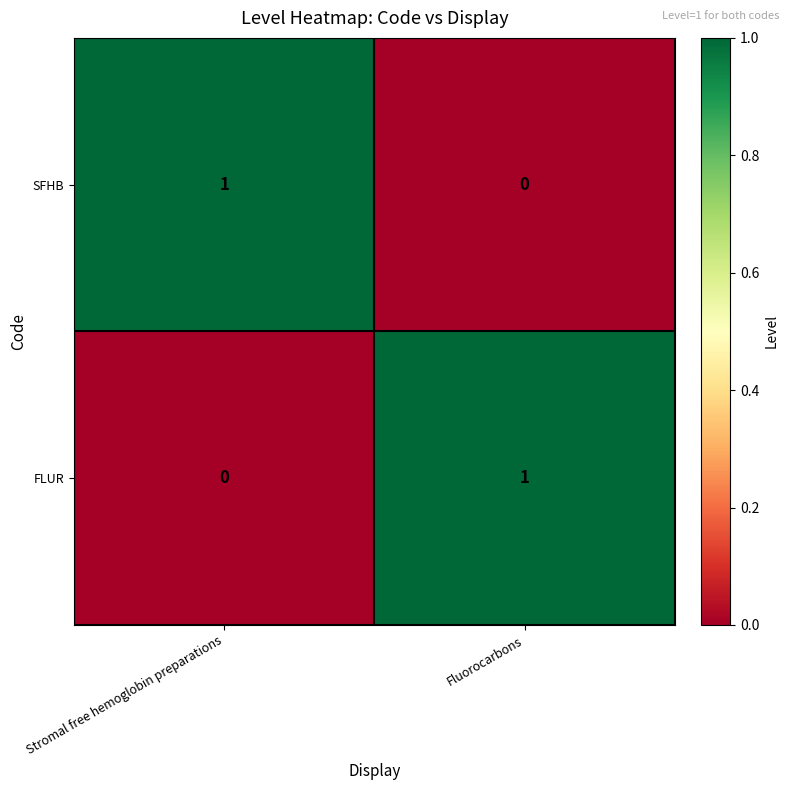

At which label does FLUR reach its minimum?

Stromal free hemoglobin preparations